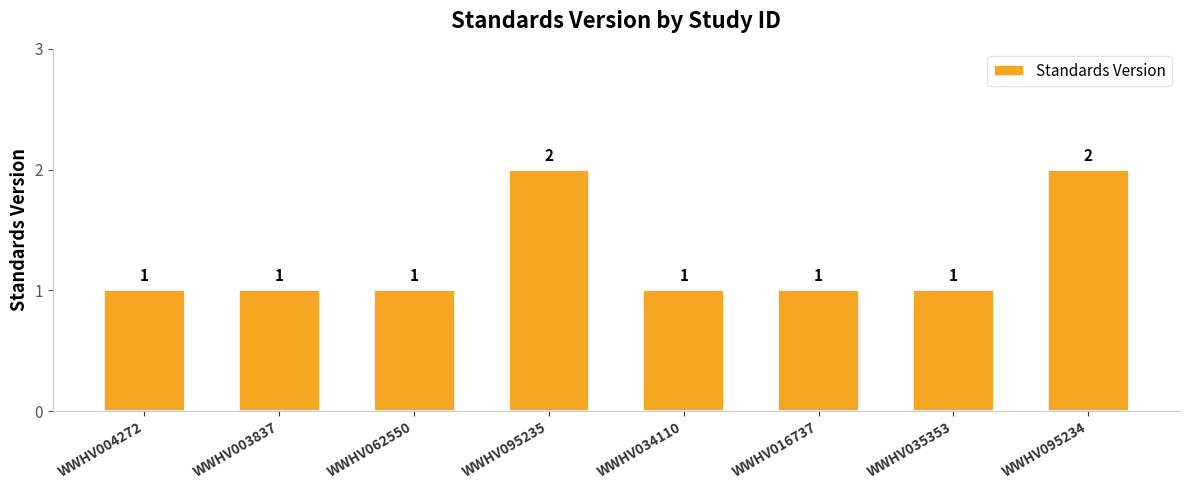

What is the change in value from WWHV003837 to WWHV095234?

+1